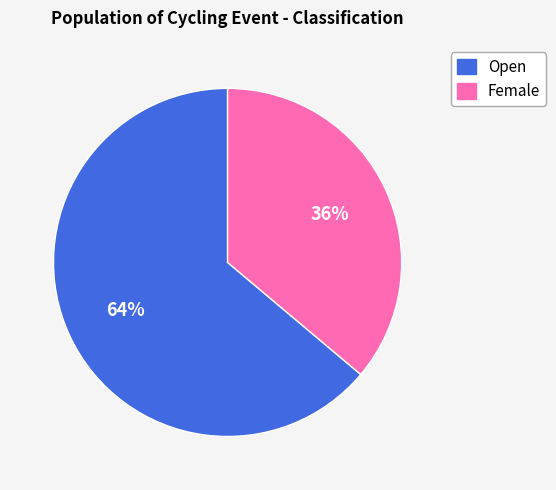

To the nearest percent, what is the difference between the largest and smallest slice percentages?

28%